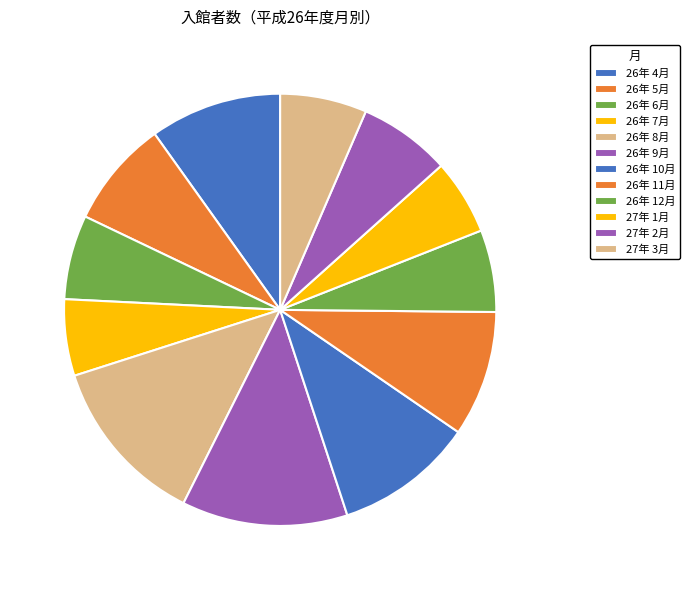

Is it true that 27年 1月 is 6% of the pie?

True